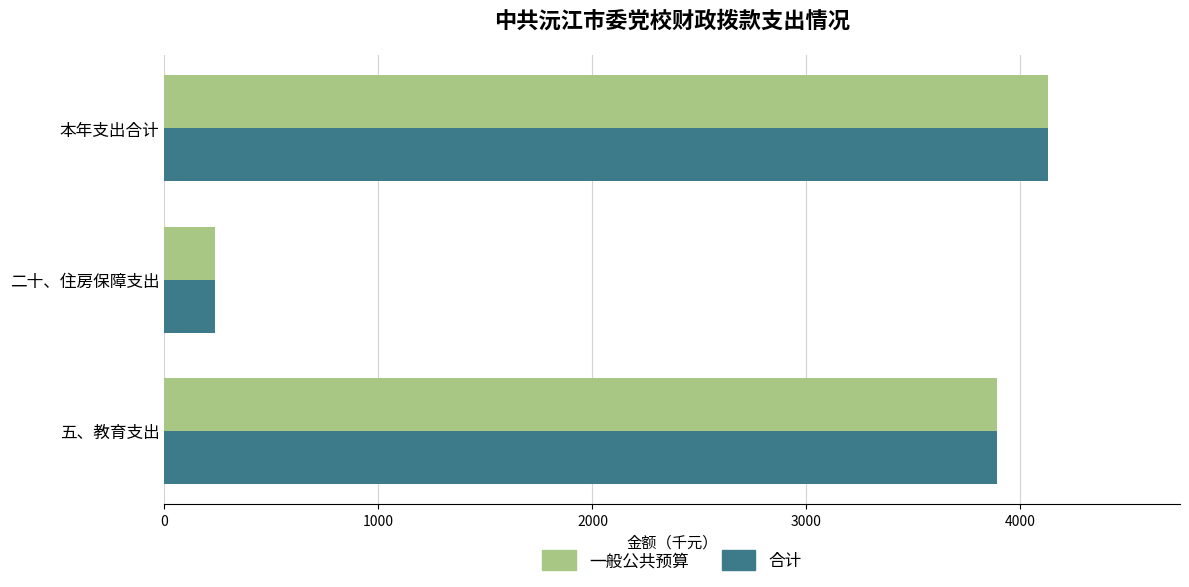

At which category is the sum across all series the highest?

本年支出合计